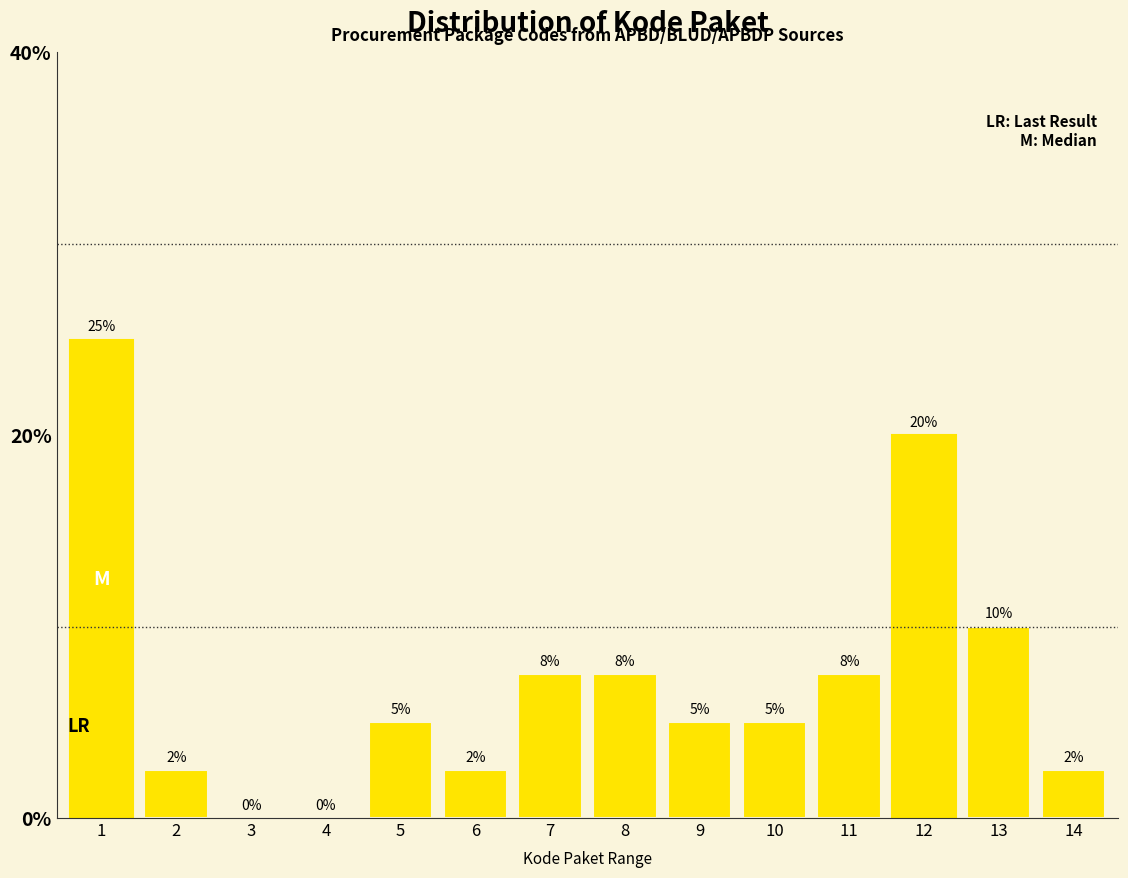

What value does the data have at 7?

7.5